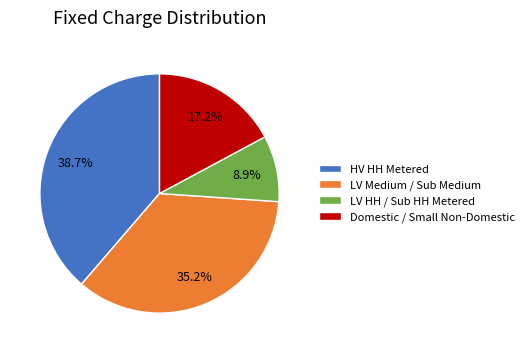

What is the ratio of the value at HV HH Metered to the value at Domestic / Small Non-Domestic?

2.3